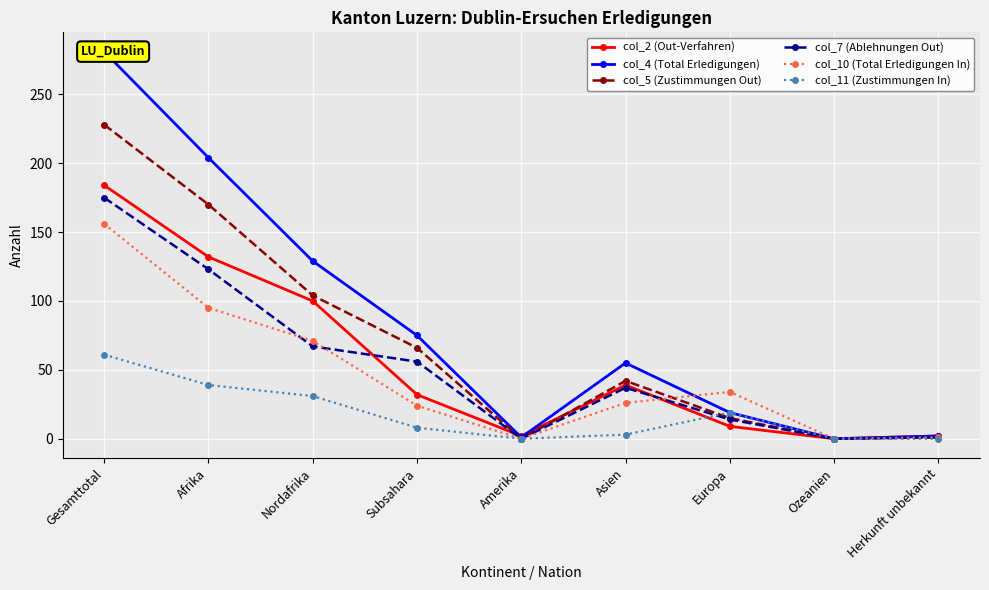

What is the sum of all col_2 (Out-Verfahren) values?

500